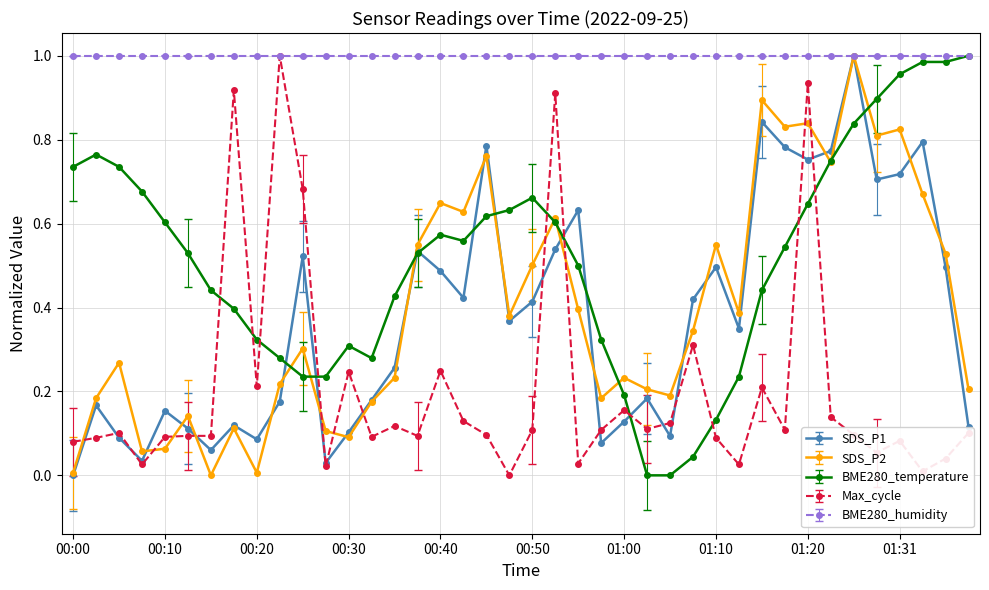

How many data points does each series have?

40